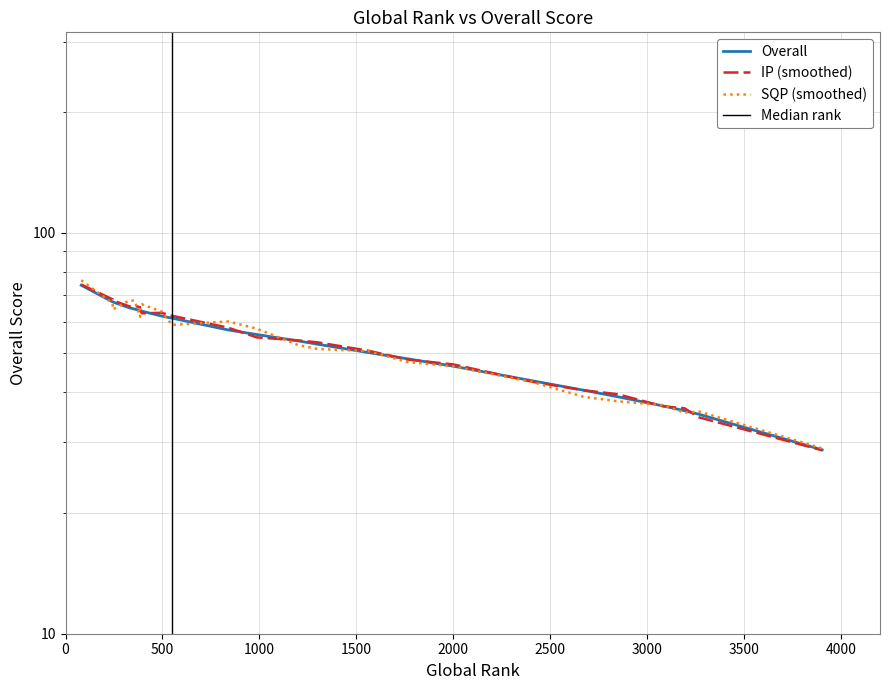

What is the change in value from 1298 to 2847?

-13.8